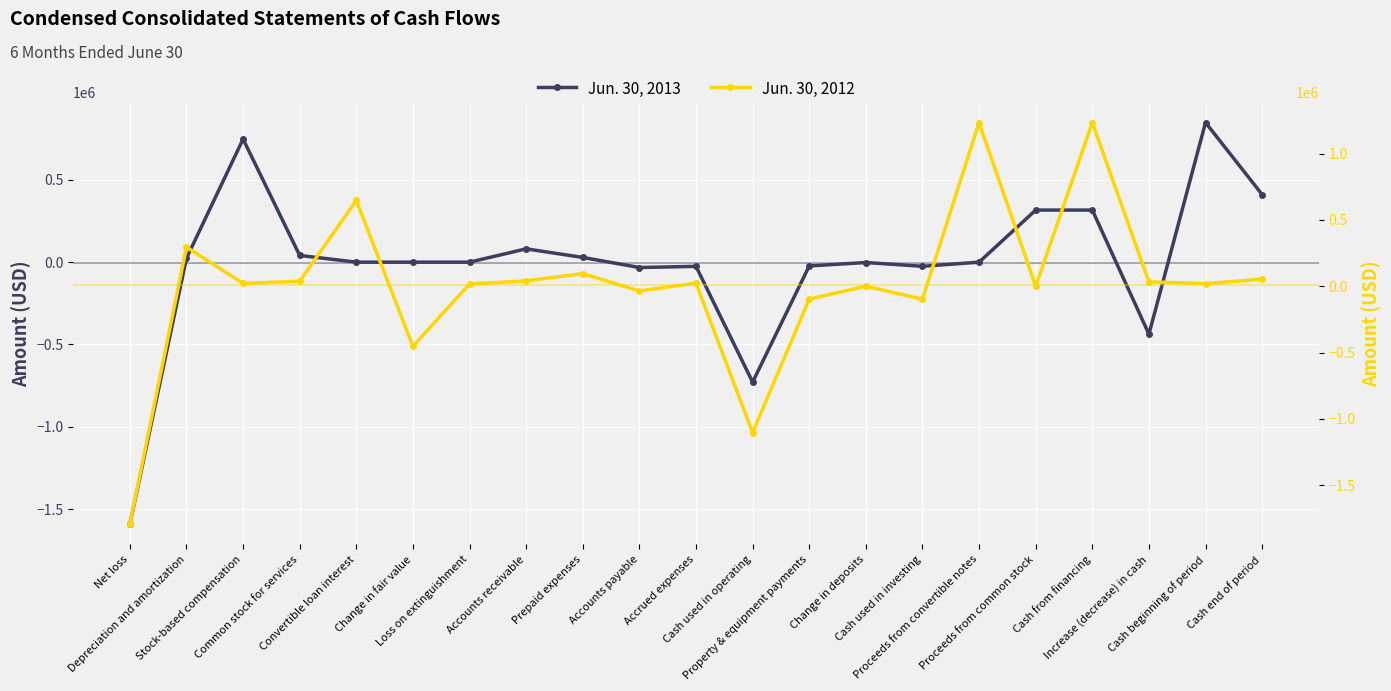

True or false: Jun. 30, 2012 has a value of -1796269 at Net loss.

True